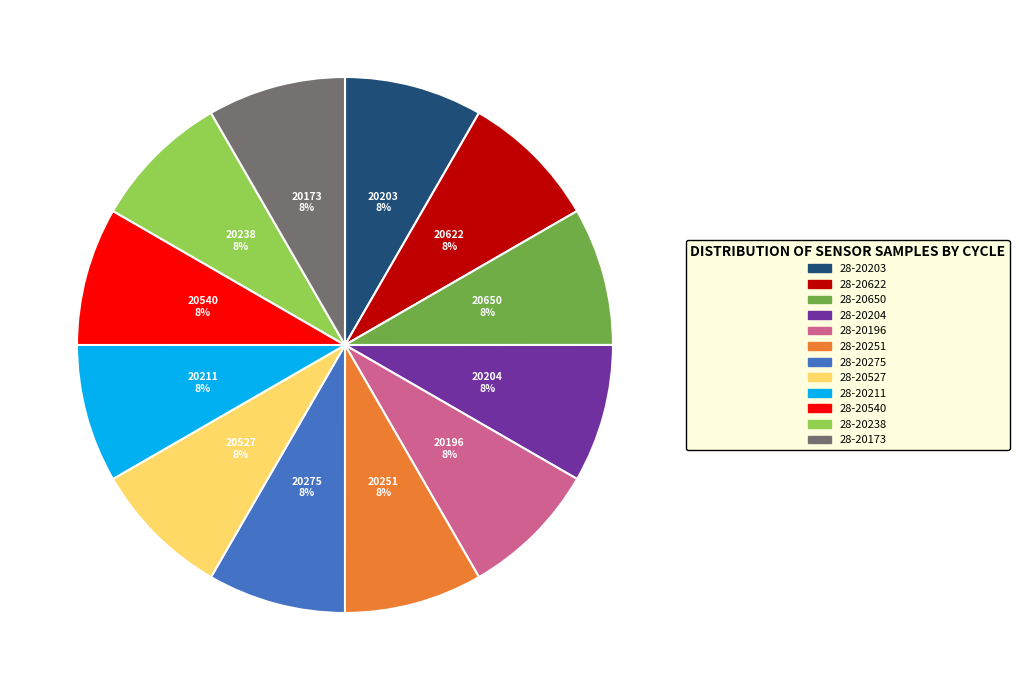

Approximately how many times larger is the value at 28-20204 compared to 28-20275?

1.0